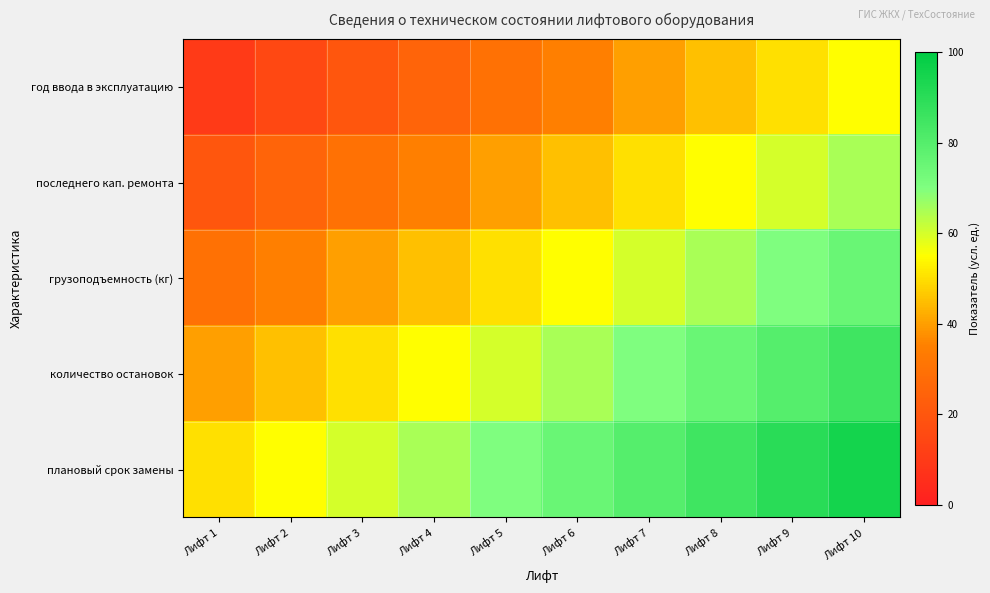

Reading left to right, list all the values displayed in this chart.

год ввода в эксплуатацию: Лифт 1=10	Лифт 2=15	Лифт 3=20	Лифт 4=25	Лифт 5=30	Лифт 6=35	Лифт 7=40	Лифт 8=45	Лифт 9=50	Лифт 10=55
последнего кап. ремонта: Лифт 1=20	Лифт 2=25	Лифт 3=30	Лифт 4=35	Лифт 5=40	Лифт 6=45	Лифт 7=50	Лифт 8=55	Лифт 9=60	Лифт 10=65
грузоподъемность (кг): Лифт 1=30	Лифт 2=35	Лифт 3=40	Лифт 4=45	Лифт 5=50	Лифт 6=55	Лифт 7=60	Лифт 8=65	Лифт 9=70	Лифт 10=75
количество остановок: Лифт 1=40	Лифт 2=45	Лифт 3=50	Лифт 4=55	Лифт 5=60	Лифт 6=65	Лифт 7=70	Лифт 8=75	Лифт 9=80	Лифт 10=85
плановый срок замены: Лифт 1=50	Лифт 2=55	Лифт 3=60	Лифт 4=65	Лифт 5=70	Лифт 6=75	Лифт 7=80	Лифт 8=85	Лифт 9=90	Лифт 10=95